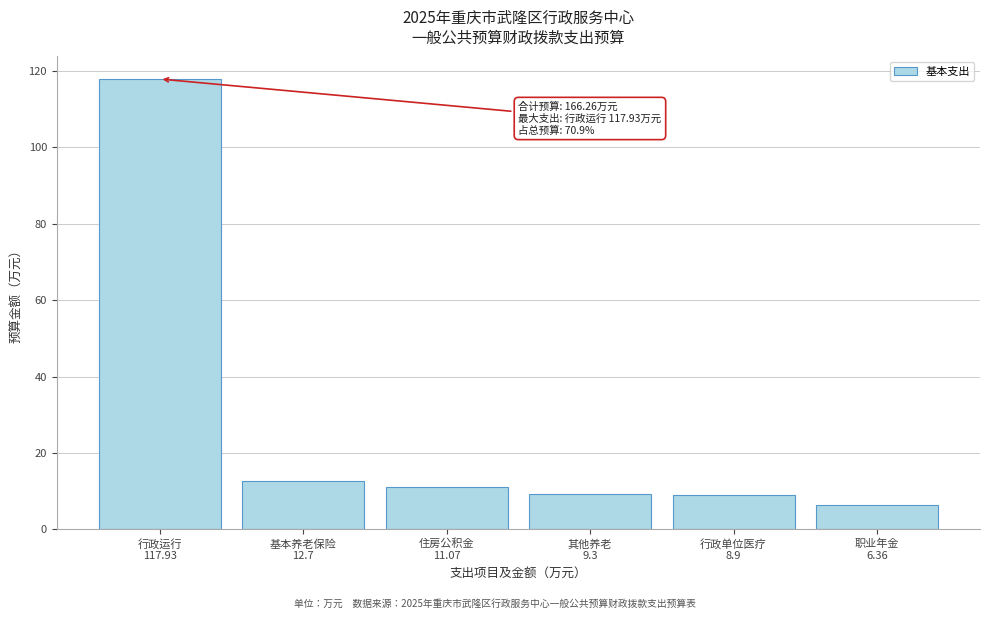

What is the difference between the maximum and minimum values?

111.6